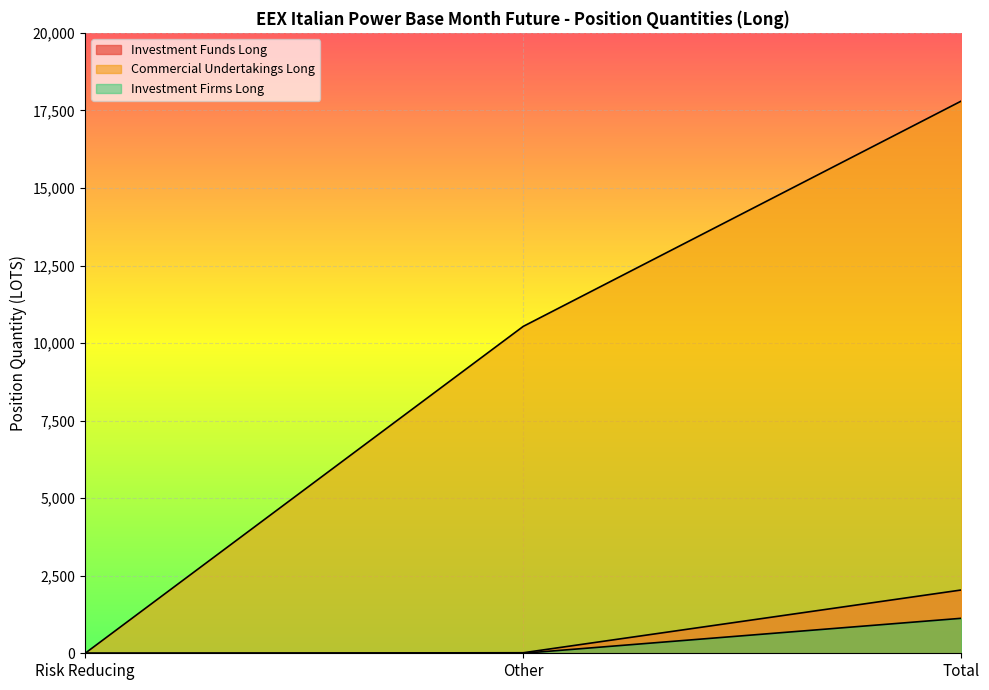

Reading left to right, extract all data points from this chart.

Investment Funds Long: 0.0	17.0	2040.8
Commercial Undertakings Long: 0.0	10538.0	17803.0
Investment Firms Long: 0.0	0.0	1128.0